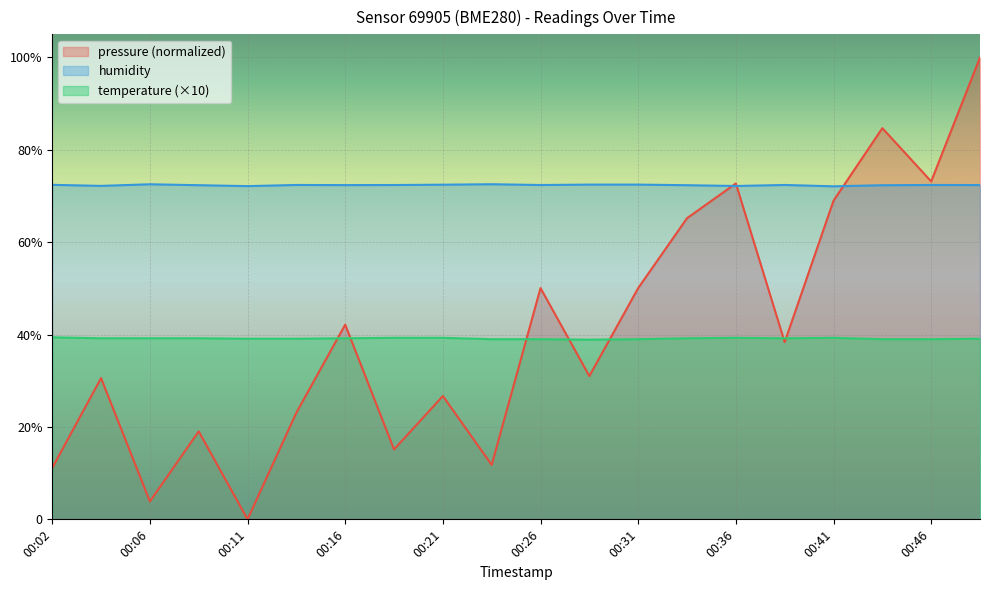

In temperature, how many points are lower than both neighbors (excluding endpoints)?

2